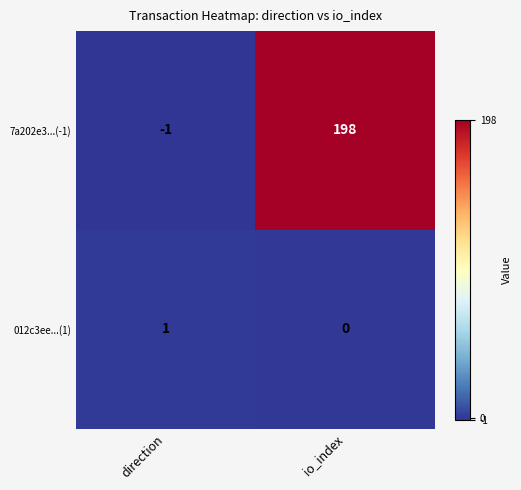

Which series changed the most between direction and io_index?

7a202e3...(-1)